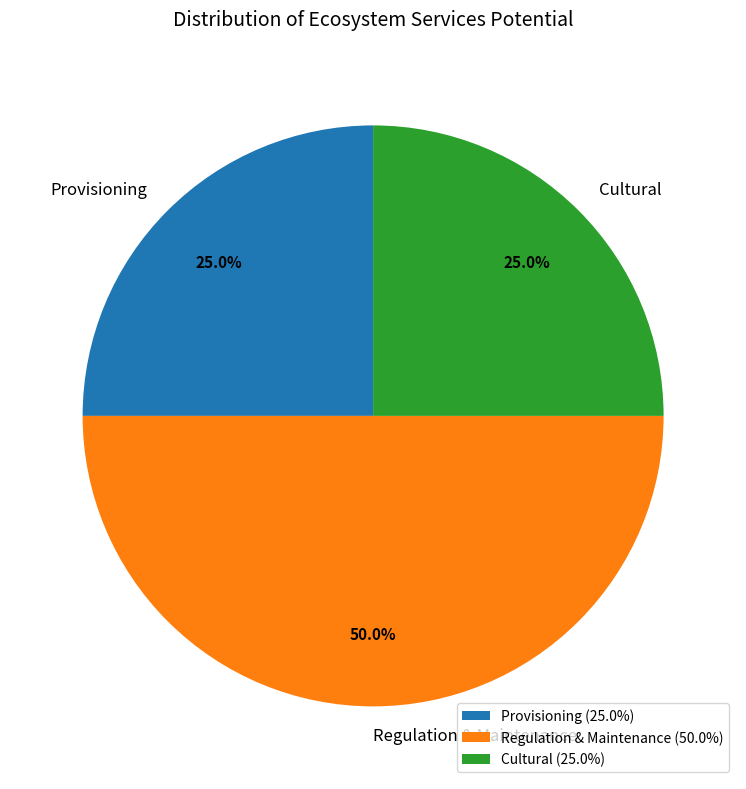

Which slice is the largest?

Regulation & Maintenance